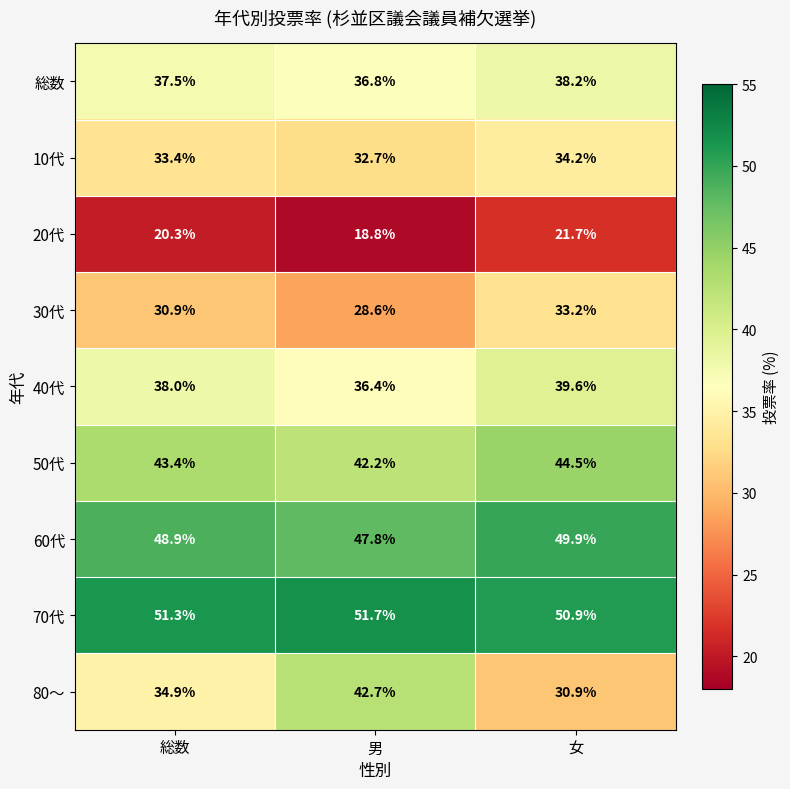

What is the total value across all series at 総数?

338.6